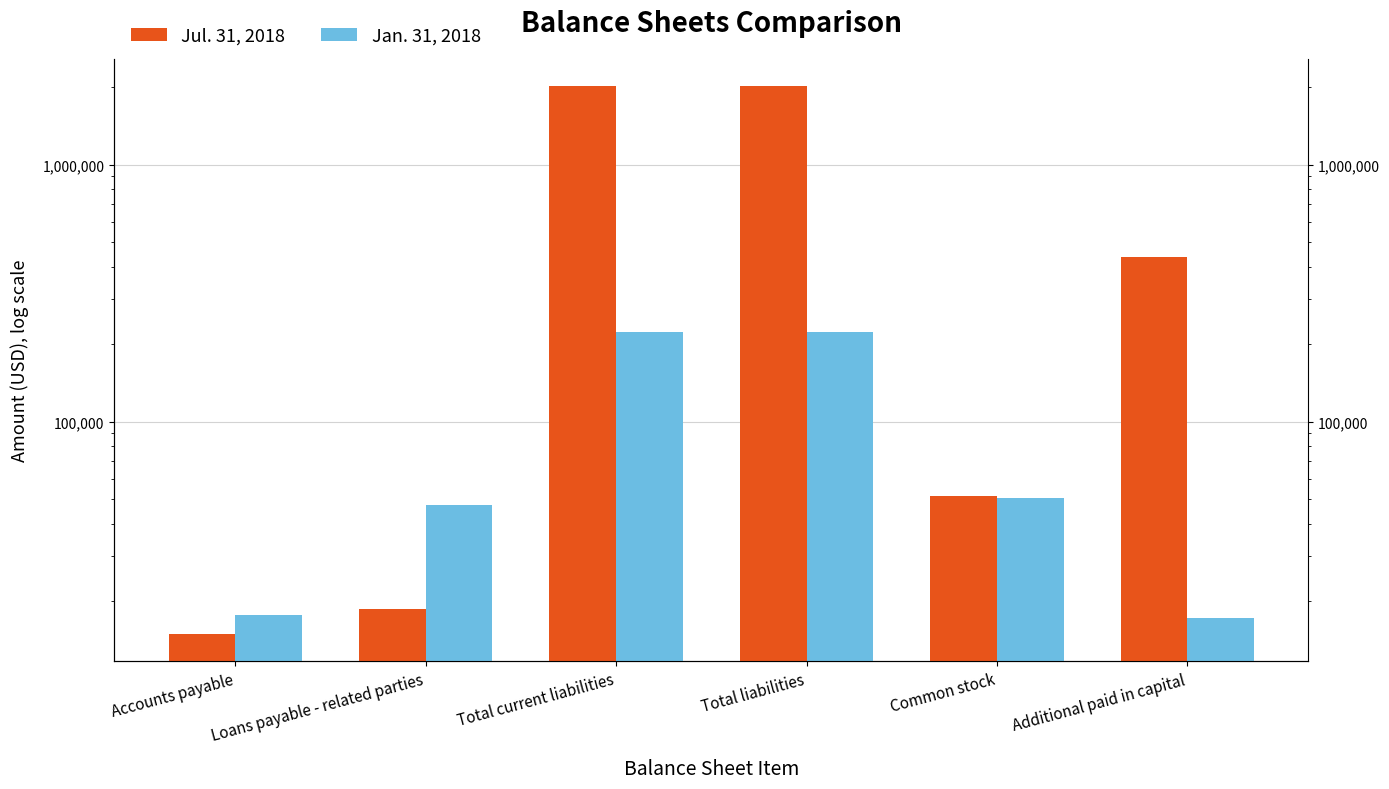

What is the label of the 4th bar from the right?

Total current liabilities